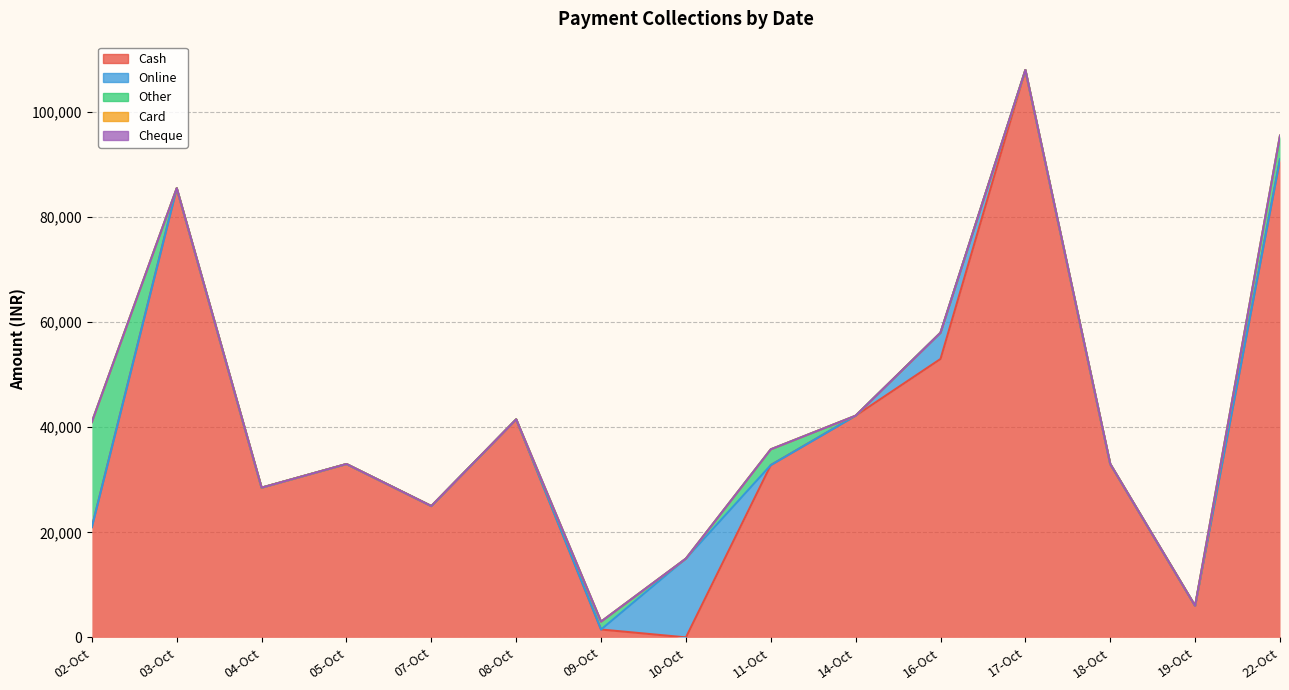

Is it true that Cheque equals 0 at 8?

True